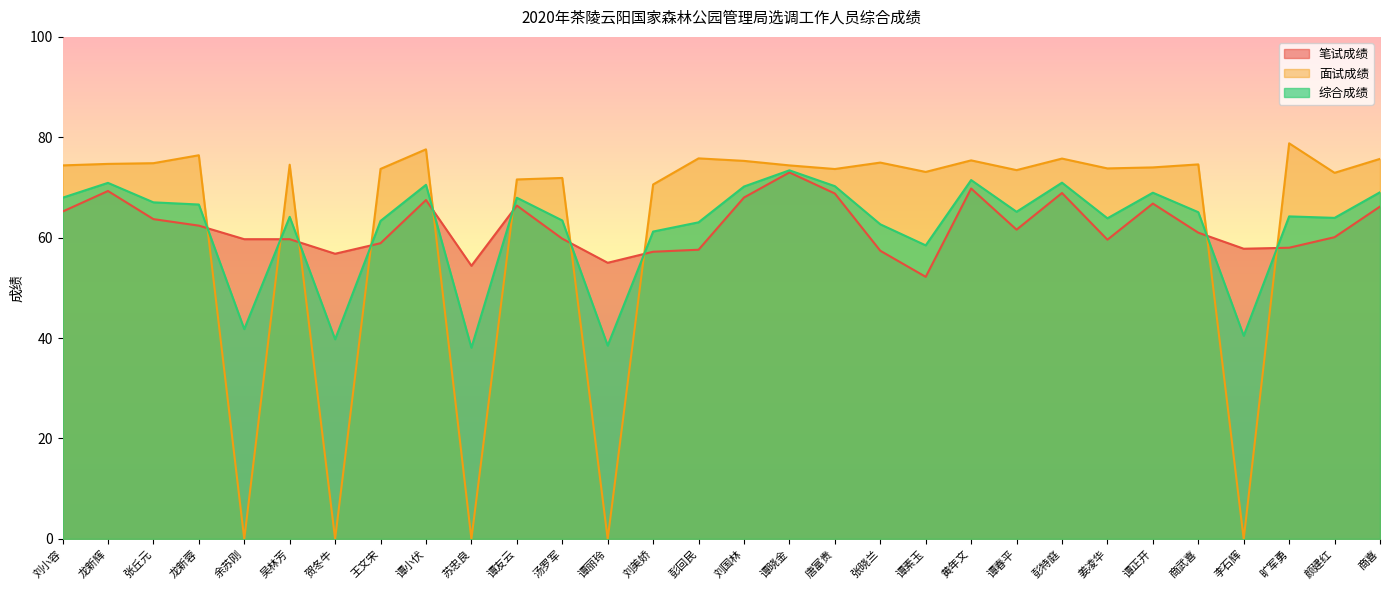

Reading left to right, transcribe all the data shown in this chart.

笔试成绩: 刘小容=65.2	龙新辉=69.3	张丘元=63.7	龙新蓉=62.4	余苏刚=59.7	吴林芳=59.7	贺冬牛=56.8	王文宋=58.9	谭小伏=67.5	苏忠良=54.4	谭友云=66.4	汤罗军=59.8	谭丽玲=55.0	刘美娇=57.2	彭回民=57.6	刘国林=68.0	谭晓金=73.0	唐富贵=68.8	张晓兰=57.4	谭素玉=52.2	黄年文=69.8	谭春平=61.6	彭特庭=68.9	姜凌华=59.6	谭正开=66.8	商武喜=61.0	李石辉=57.8	旷军勇=58.0	颜建红=60.1	商喜=66.2
面试成绩: 刘小容=74.4	龙新辉=74.7	张丘元=74.8	龙新蓉=76.4	余苏刚=0.0	吴林芳=74.5	贺冬牛=0.0	王文宋=73.7	谭小伏=77.6	苏忠良=0.0	谭友云=71.6	汤罗军=71.9	谭丽玲=0.0	刘美娇=70.6	彭回民=75.8	刘国林=75.3	谭晓金=74.4	唐富贵=73.7	张晓兰=75.0	谭素玉=73.1	黄年文=75.4	谭春平=73.5	彭特庭=75.8	姜凌华=73.8	谭正开=74.0	商武喜=74.6	李石辉=0.0	旷军勇=78.8	颜建红=72.9	商喜=75.7
综合成绩: 刘小容=68.0	龙新辉=70.9	张丘元=67.0	龙新蓉=66.6	余苏刚=41.8	吴林芳=64.2	贺冬牛=39.8	王文宋=63.3	谭小伏=70.5	苏忠良=38.1	谭友云=68.0	汤罗军=63.4	谭丽玲=38.5	刘美娇=61.2	彭回民=63.1	刘国林=70.2	谭晓金=73.4	唐富贵=70.3	张晓兰=62.7	谭素玉=58.5	黄年文=71.5	谭春平=65.2	彭特庭=71.0	姜凌华=63.9	谭正开=69.0	商武喜=65.1	李石辉=40.5	旷军勇=64.2	颜建红=63.9	商喜=69.0